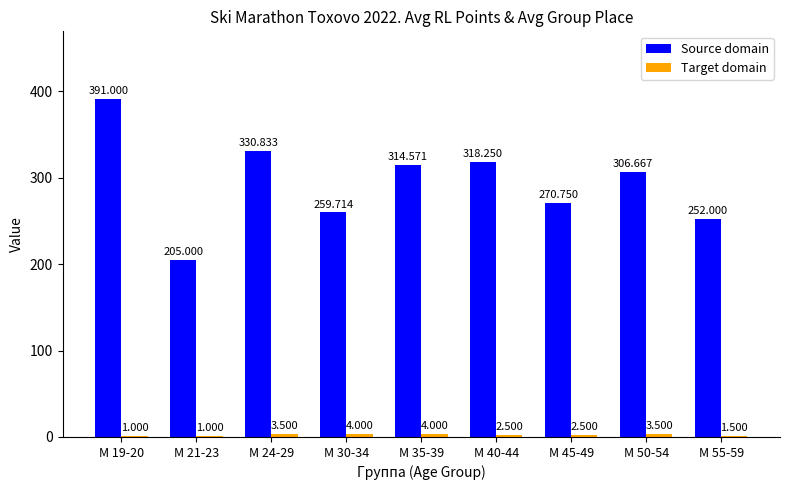

Which series changed the most between М 35-39 and М 50-54?

Source domain